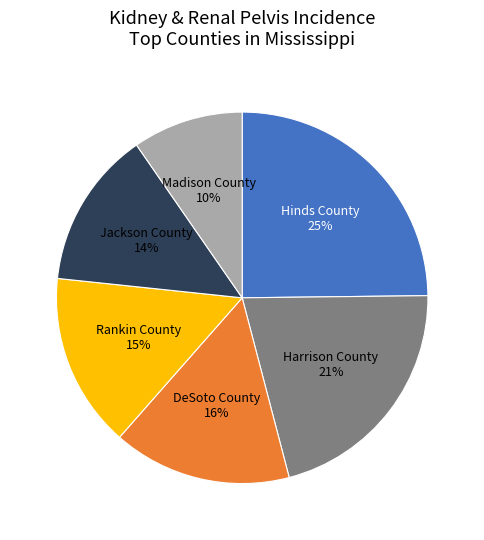

Is there a majority slice in this chart?

No